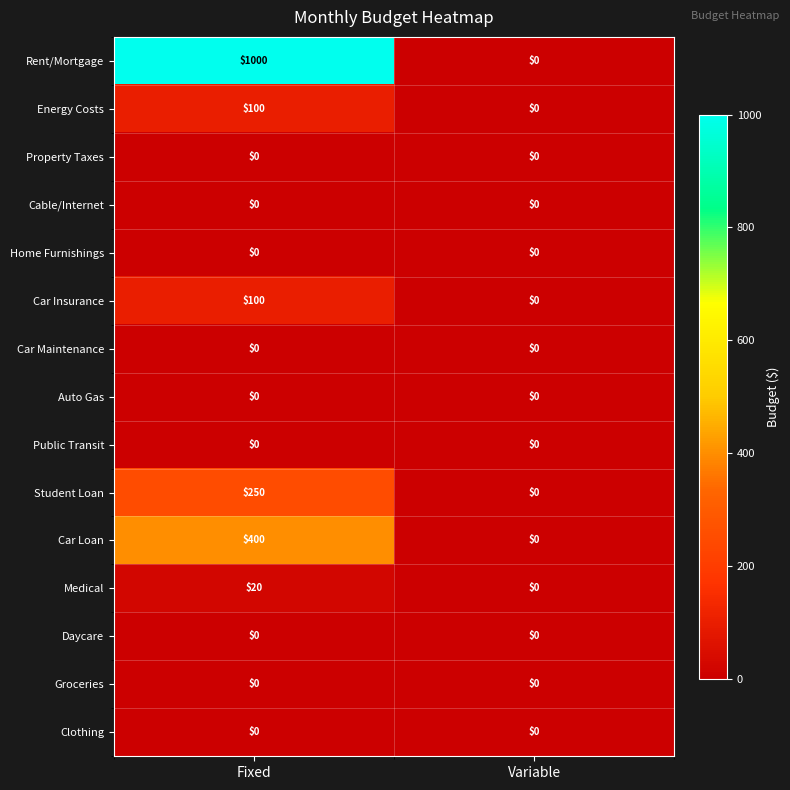

Rank the categories by Student Loan value from highest to lowest.

Fixed, Variable